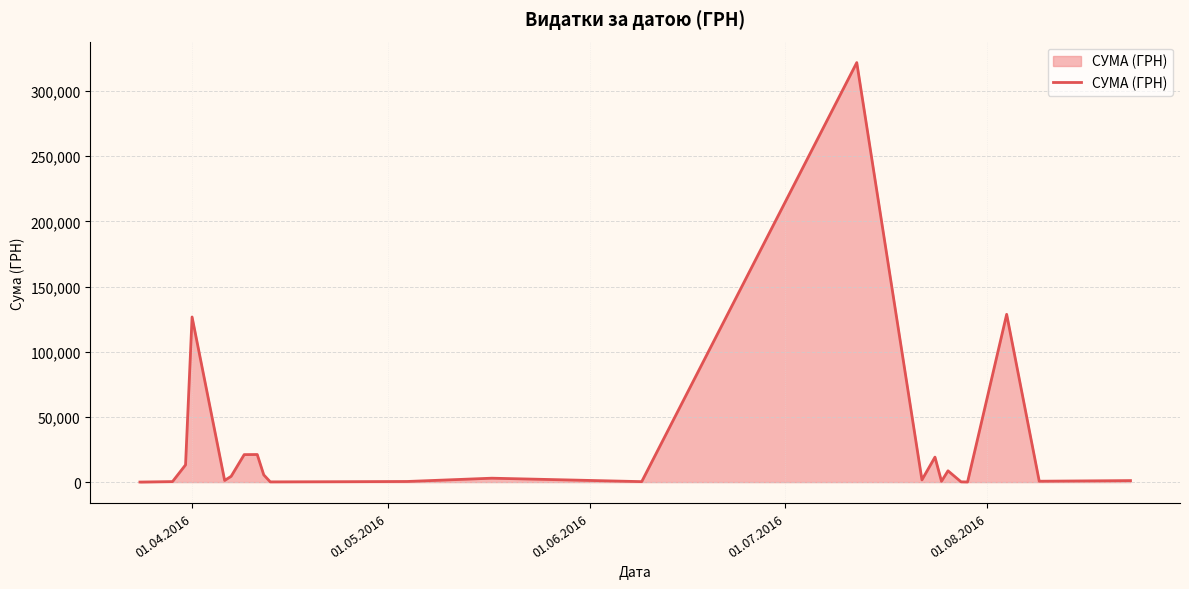

What is the greatest value displayed?

321784.3